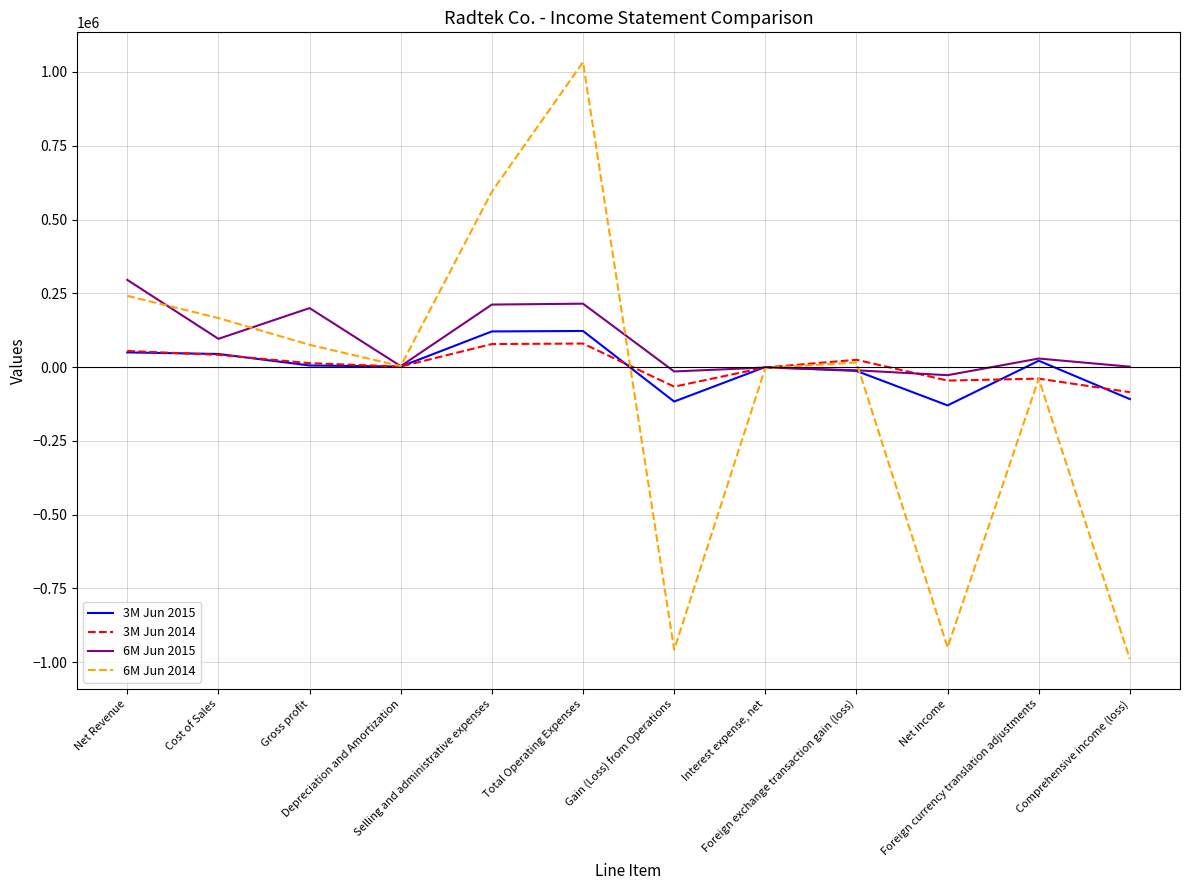

Which series has the widest spread of values?

6M Jun 2014